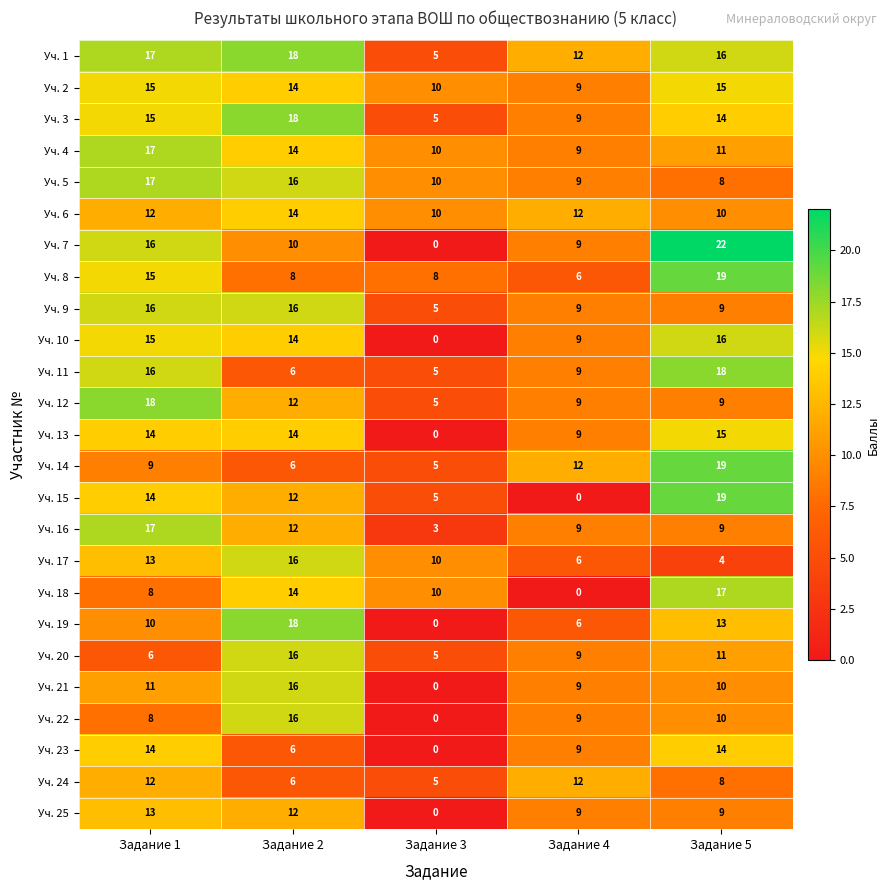

Which category has the highest value across all series?

Задание 5